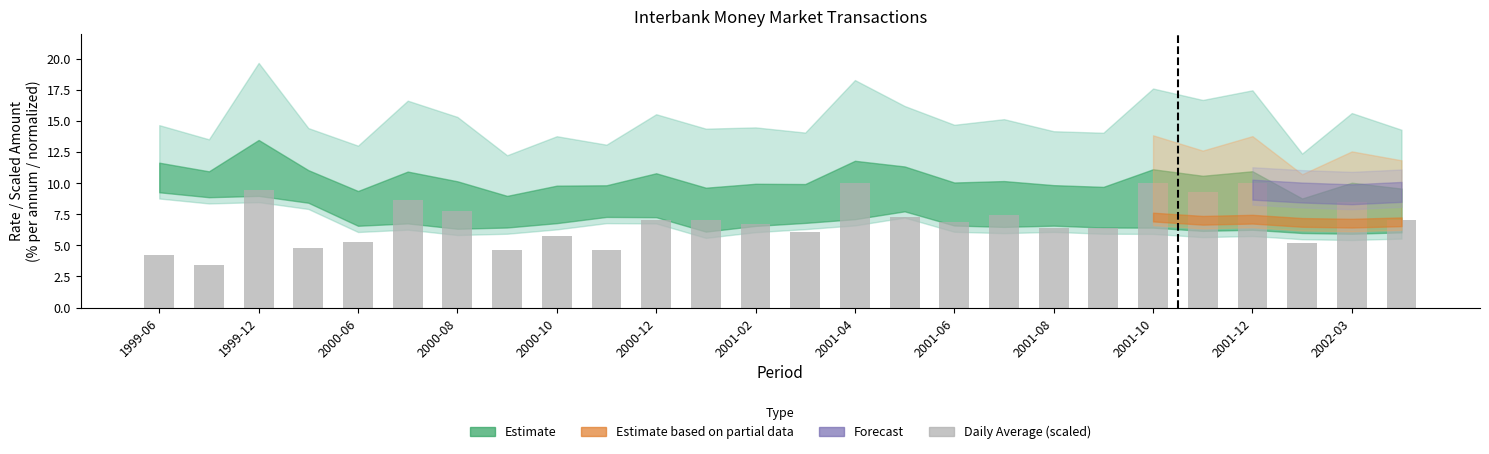

What is the average value?

6.9